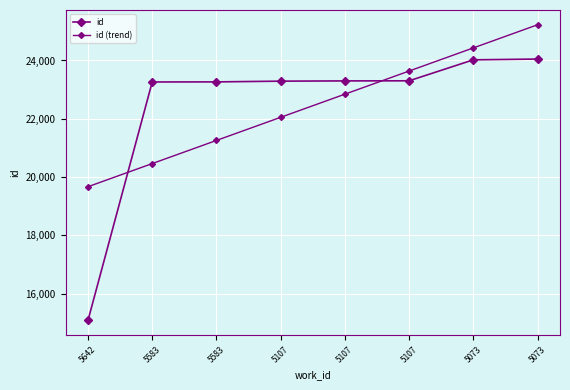

Which series ends up on top after the final intersection of id (trend) and id?

id (trend)